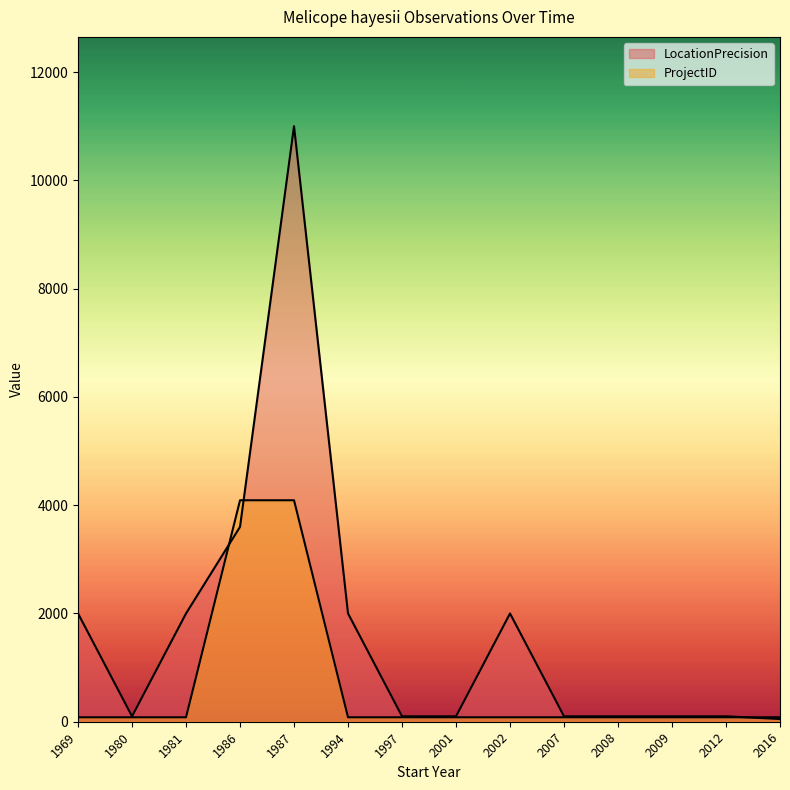

Reading right to left, extract all data points from this chart.

LocationPrecision: 50	100	100	100	100	2000	100	100	2000	11000	3600	2000	100	2000
ProjectID: 82	82	82	82	82	82	82	82	82	4091	4091	82	82	82